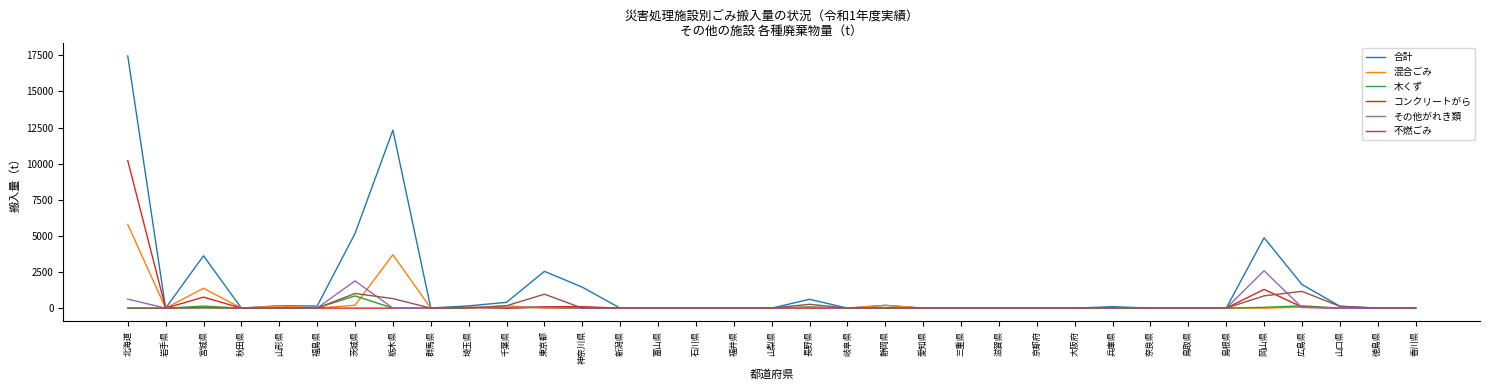

True or false: コンクリートがら has more than 0 interior local peaks.

True